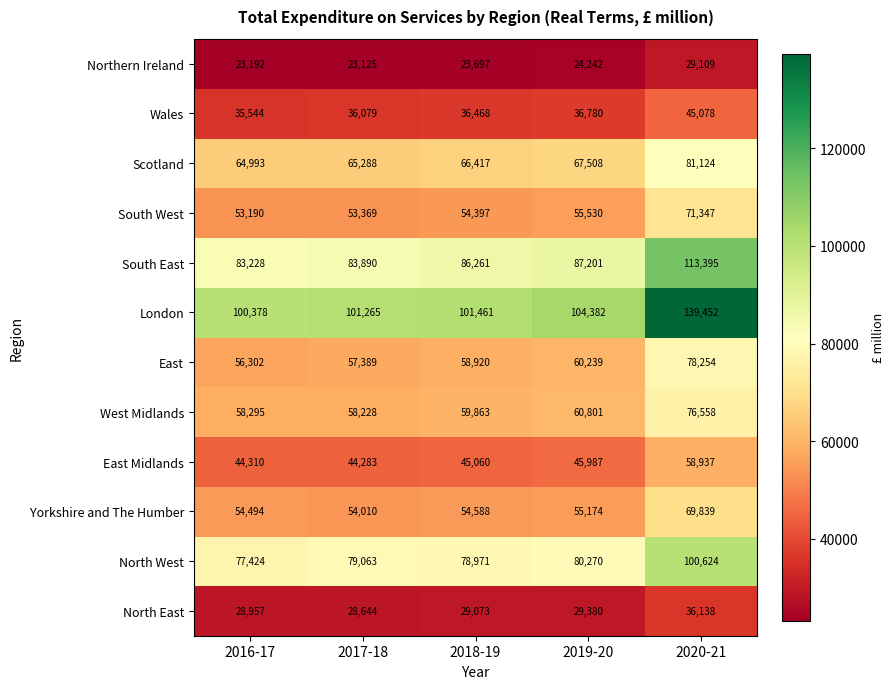

What is the approximate value of London at 2016-17?

100378